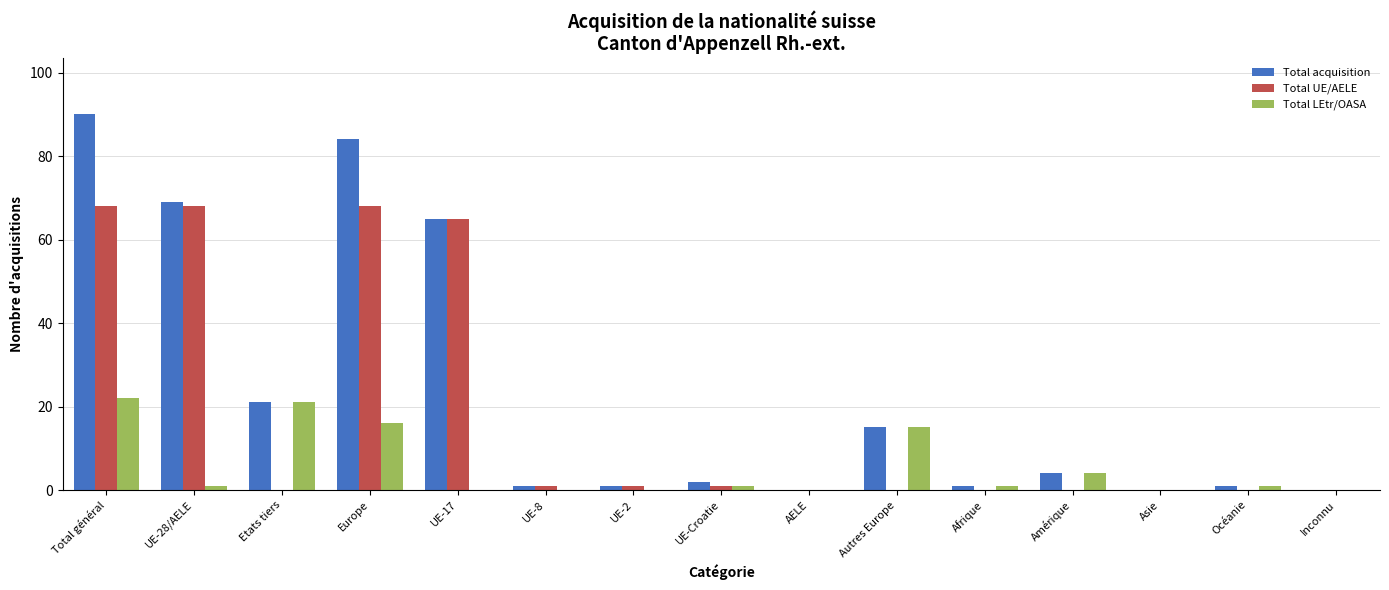

How many categories are shown in the chart?

15